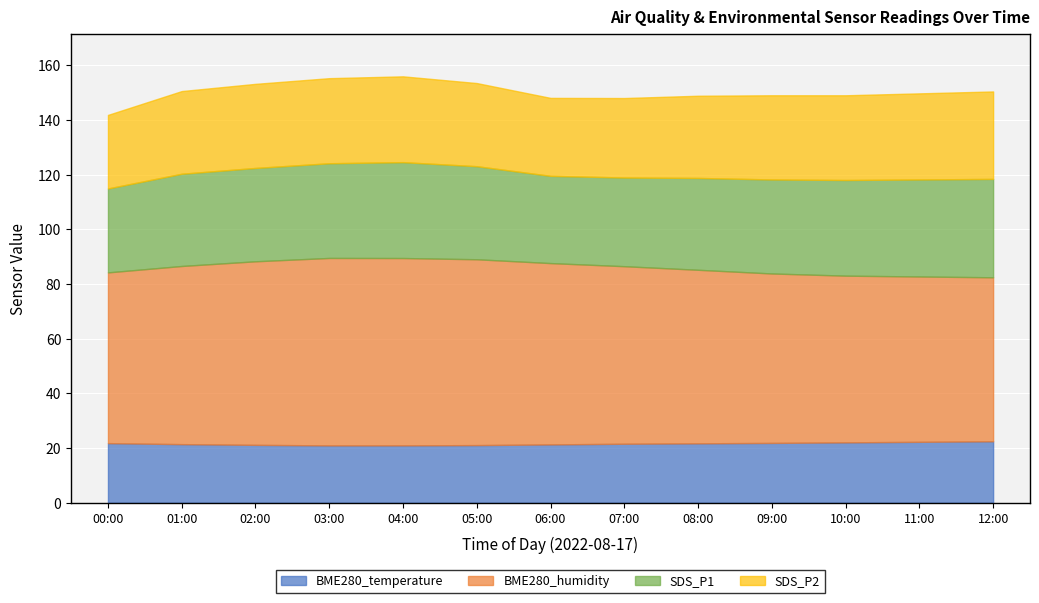

What is the difference between the SDS_P2 values at 04:00 and 08:00?

1.3